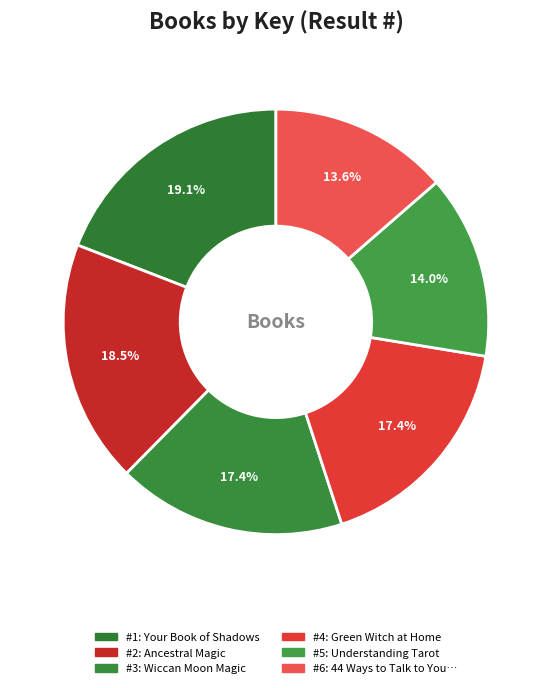

Is there any slice that represents more than half of the pie?

No